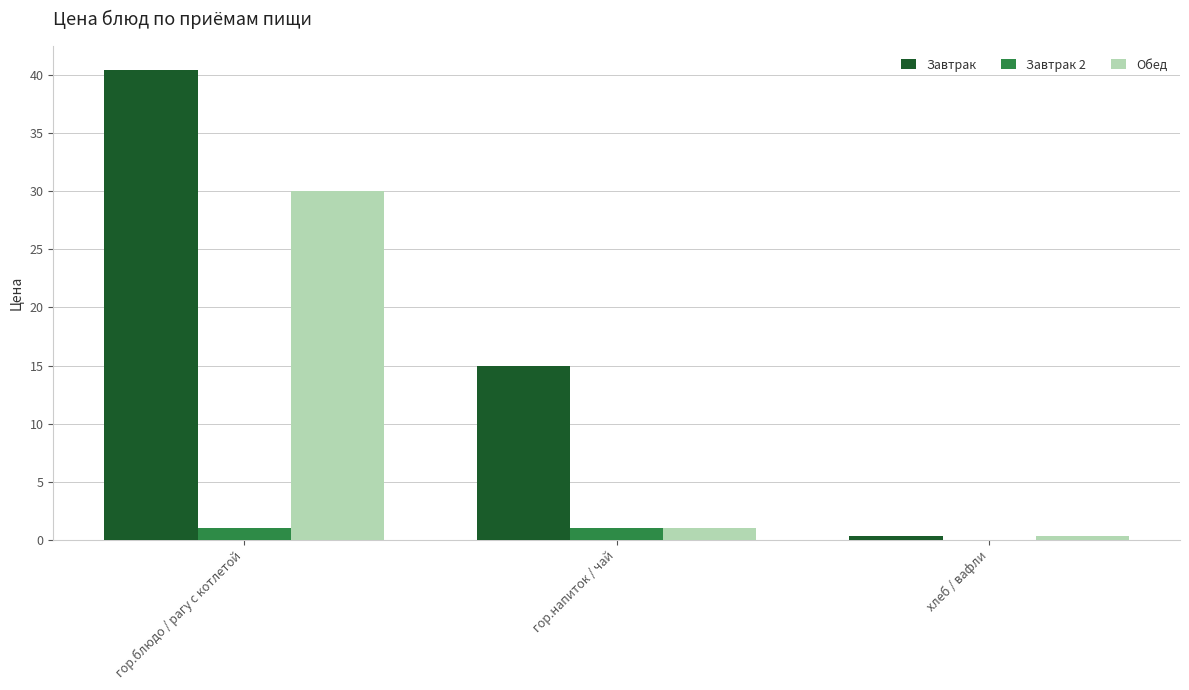

What is the sum of all Завтрак 2 values?

2.0